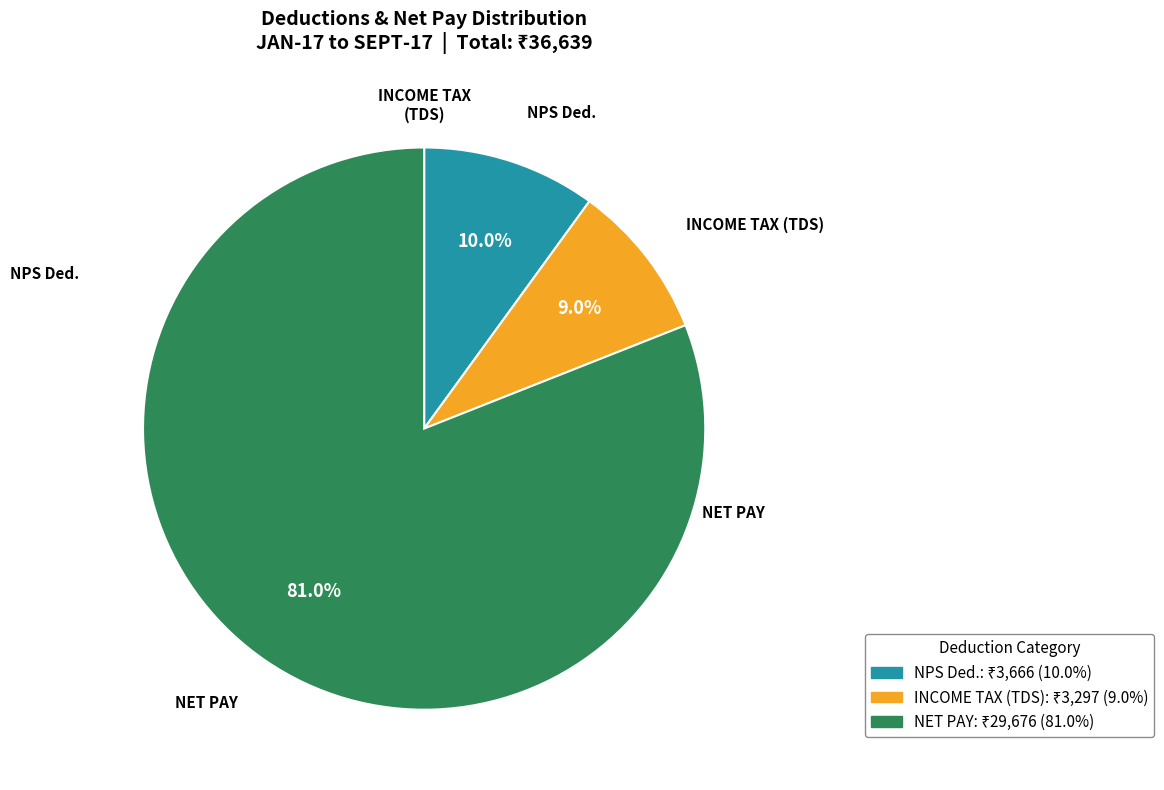

What is the largest slice in the pie chart?

NET PAY